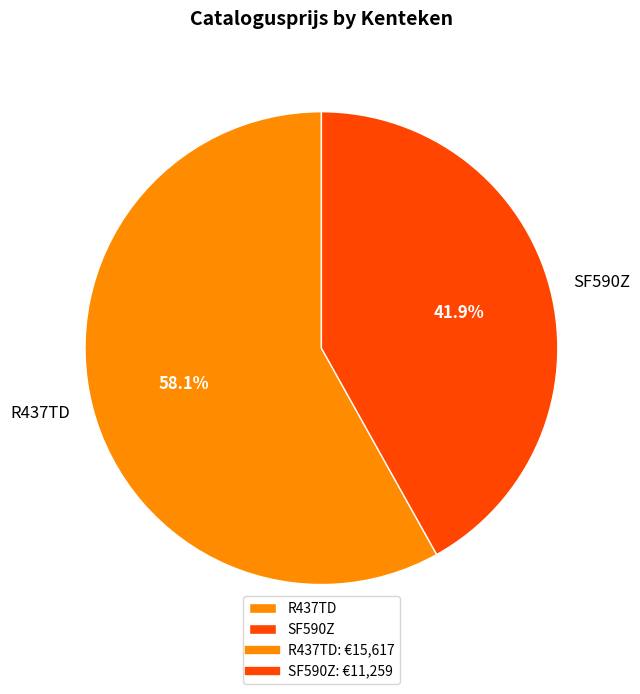

To the nearest percent, what percentage of the pie is R437TD?

58%